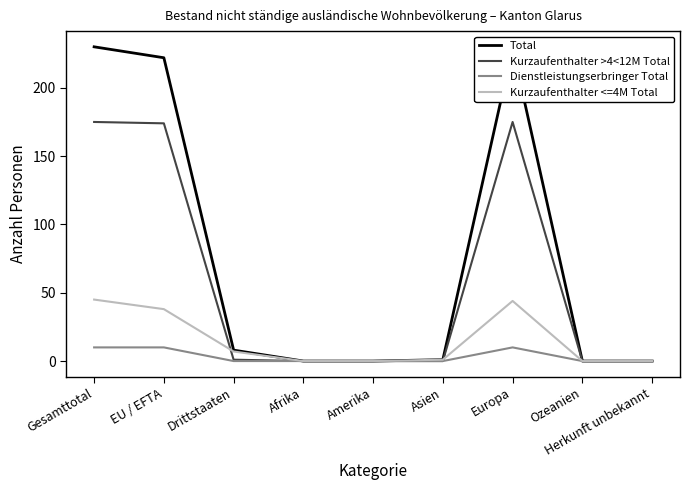

The Total series shows 122 at Herkunft unbekannt. True or false?

False